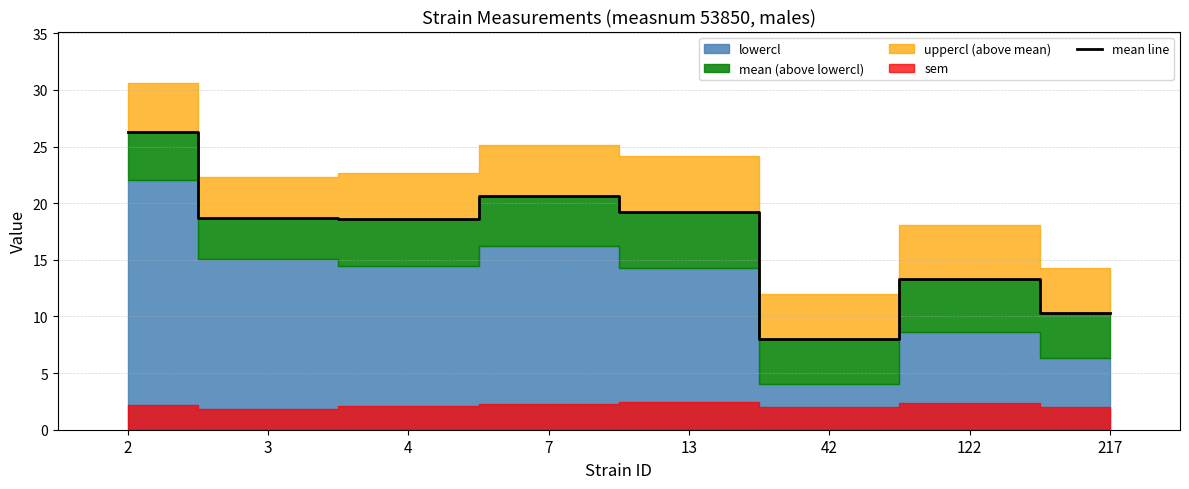

How many interior local valleys (lower than both neighbors) does the data have?

2